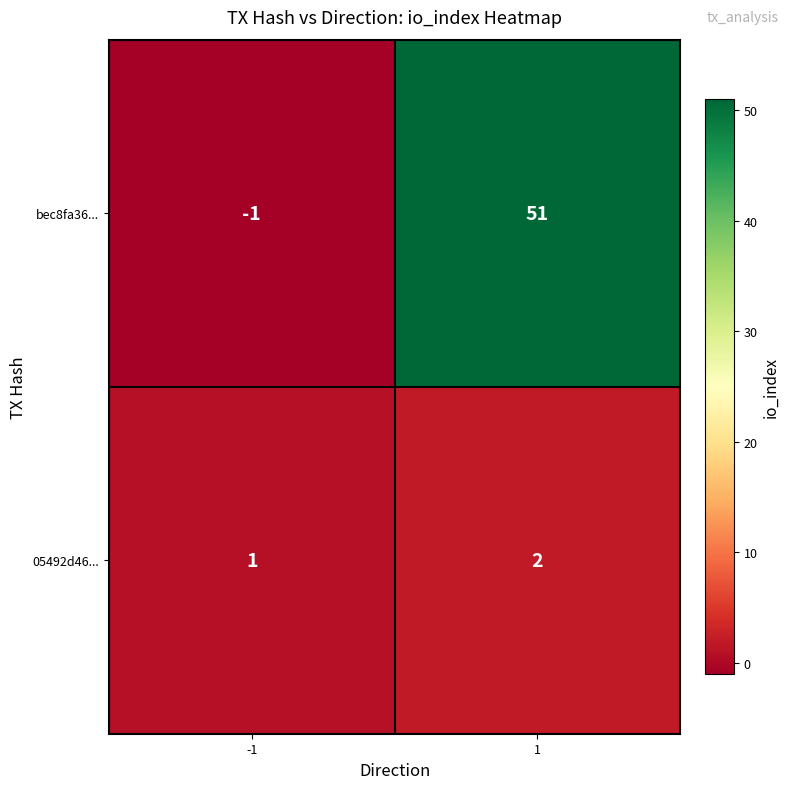

The value of 05492d46... at 1 is 1. True or false?

False